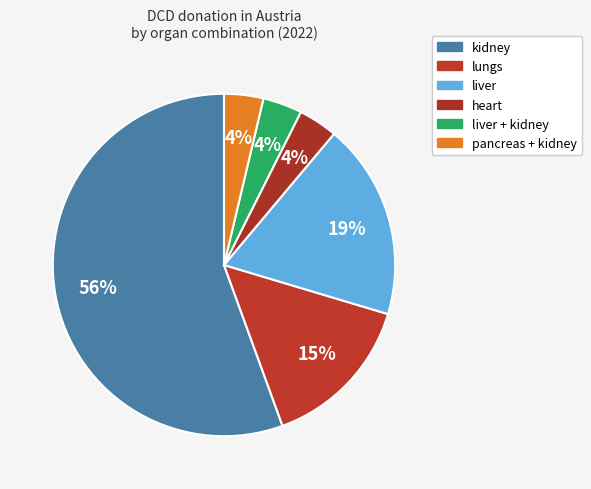

What is the majority slice?

kidney